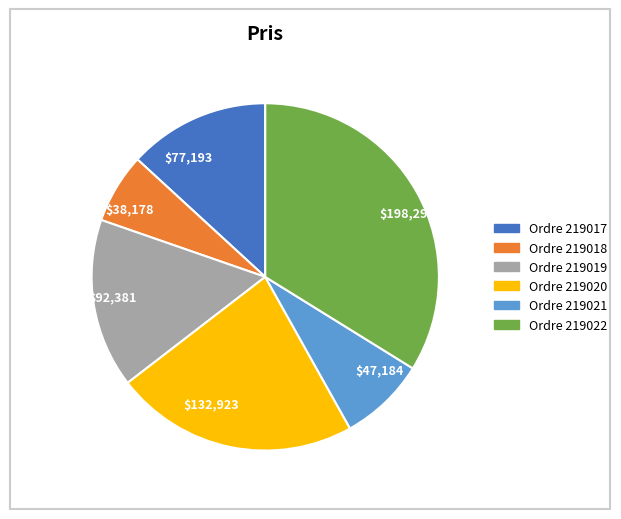

True or false: $198,299 accounts for 34% of the total.

True